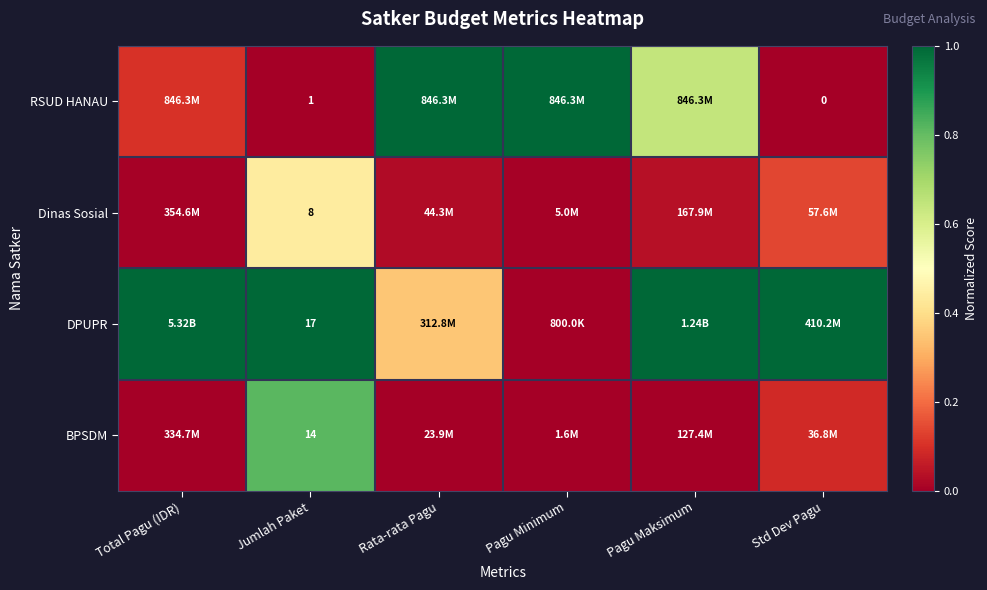

Rank the series at Jumlah Paket from lowest to highest value.

RSUD HANAU, Dinas Sosial, BPSDM, DPUPR